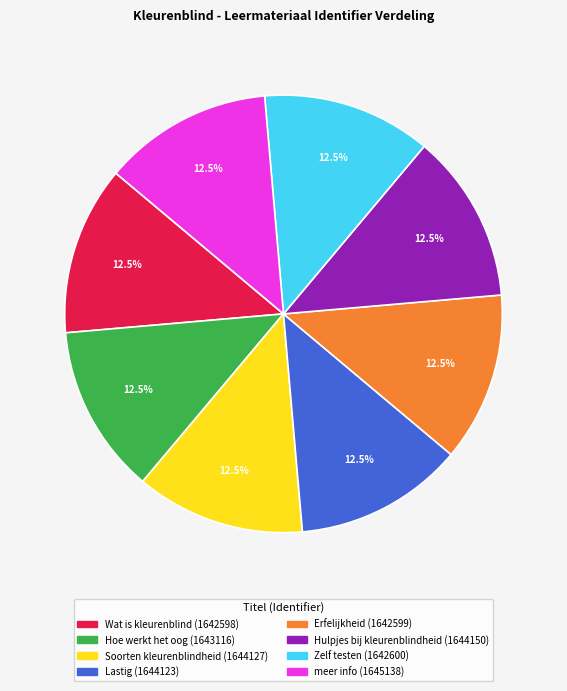

Is there a majority slice in this chart?

No